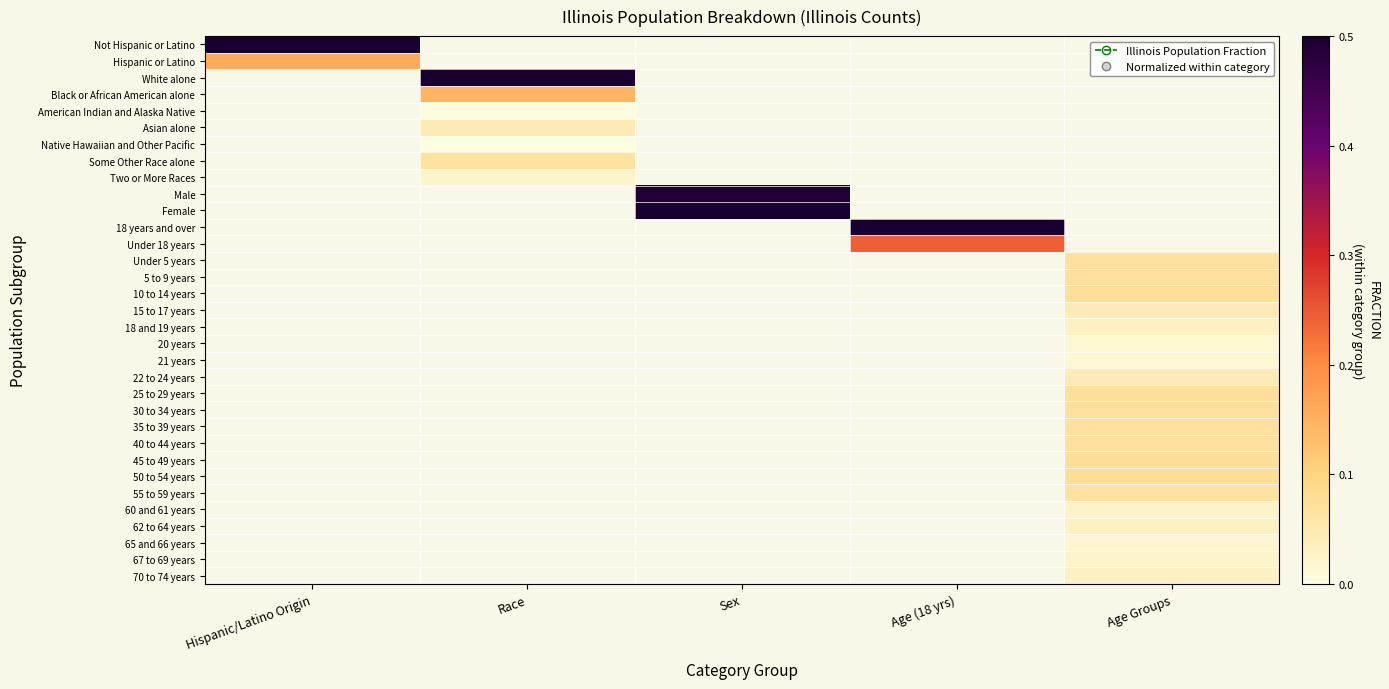

True or false: 22 to 24 years has a value of 0.0 at Age Groups.

True